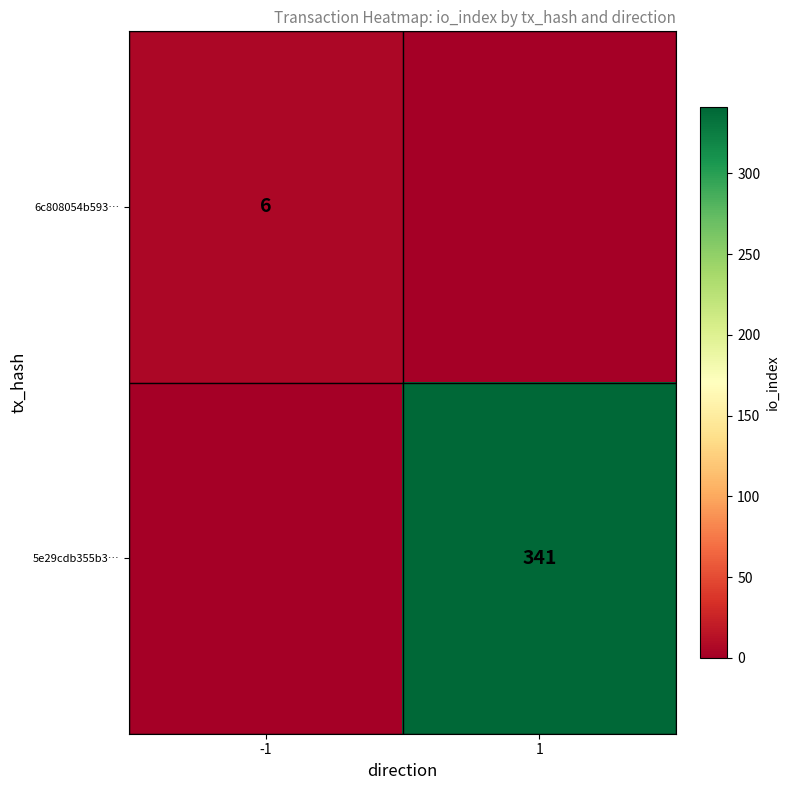

How many data points does each series have?

2